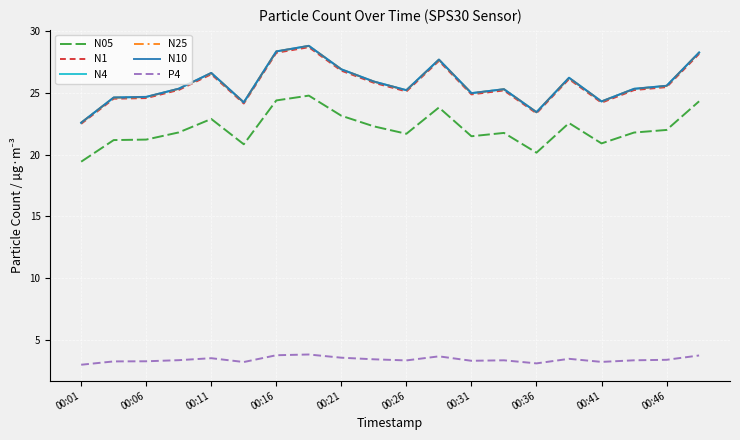

True or false: N05 and N25 intersect in this chart.

False